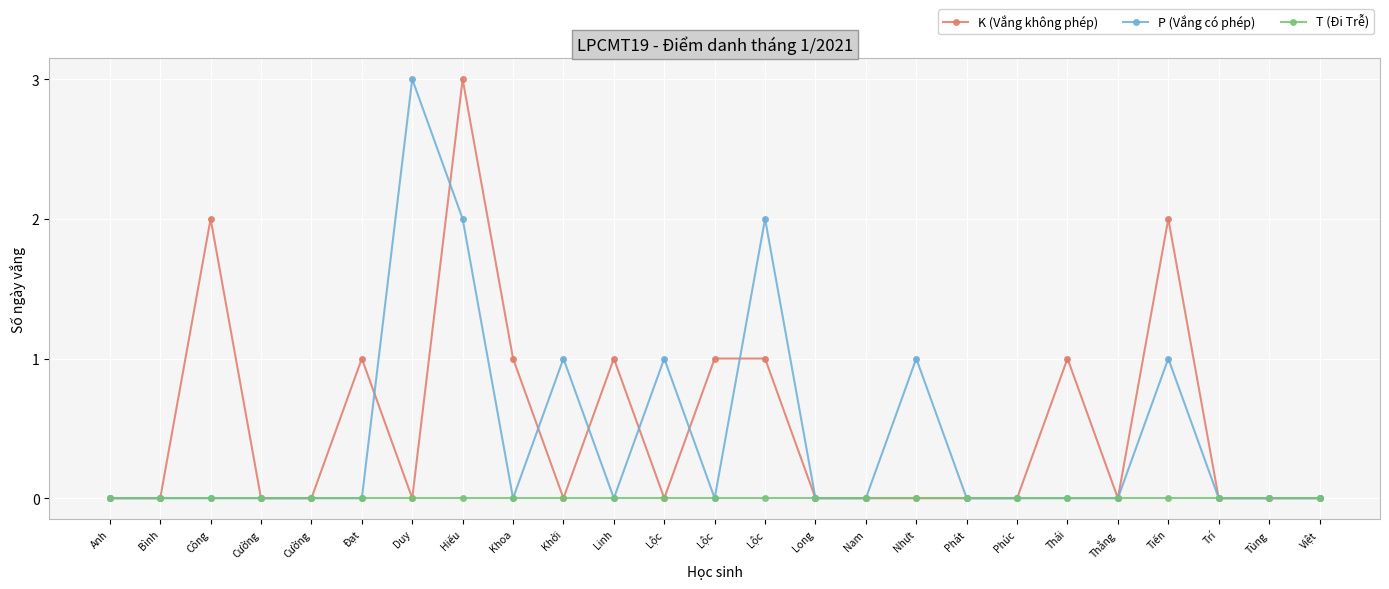

Does the chart display data point markers on the line(s)?

Yes